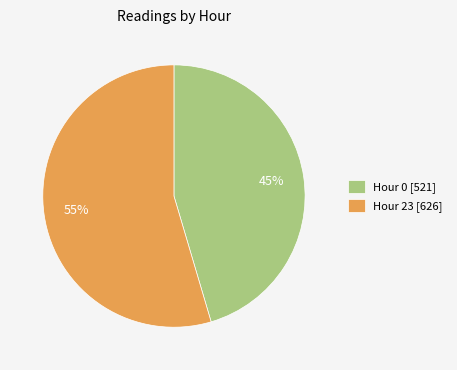

Do Hour 0 [521] and Hour 23 [626] together represent more than half of the pie?

Yes